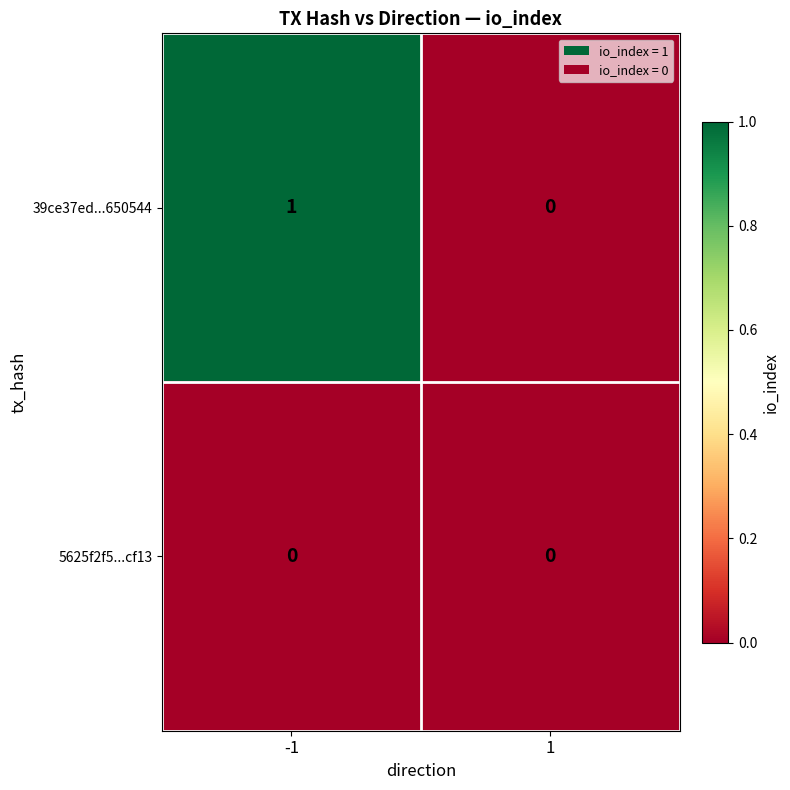

What is the total value across all series at -1?

1